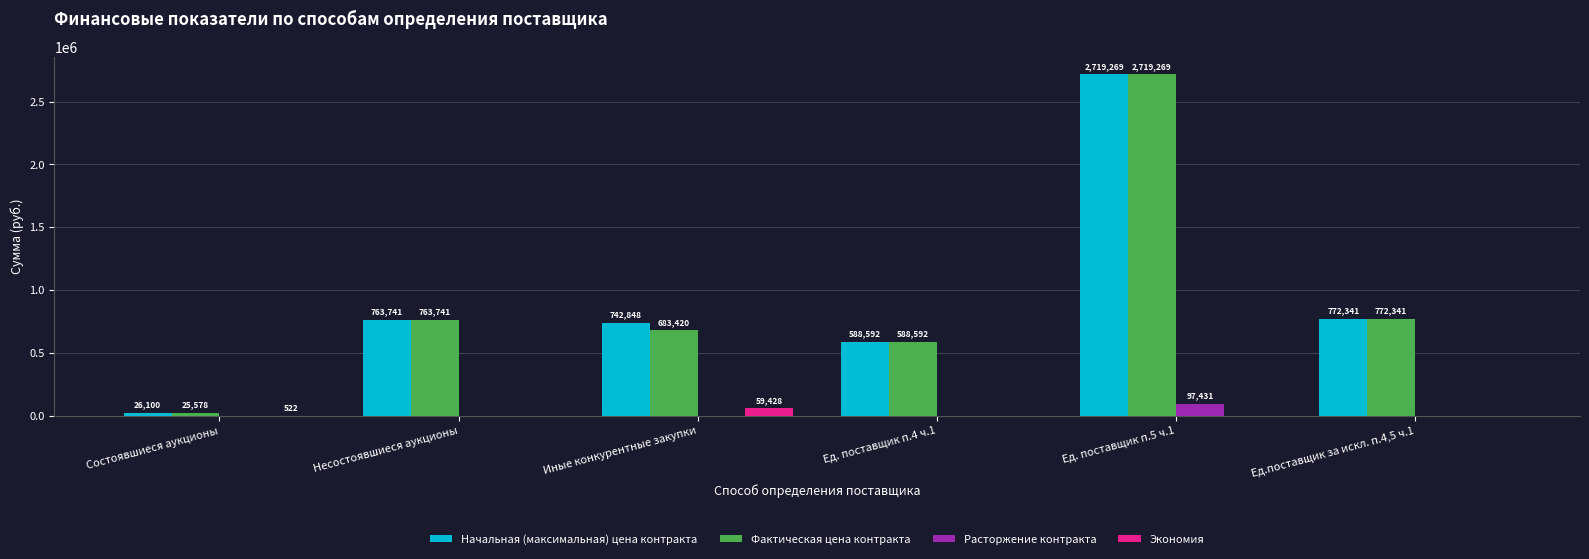

Between Состоявшиеся аукционы and Ед. поставщик п.4 ч.1, which series saw the biggest shift?

Фактическая цена контракта